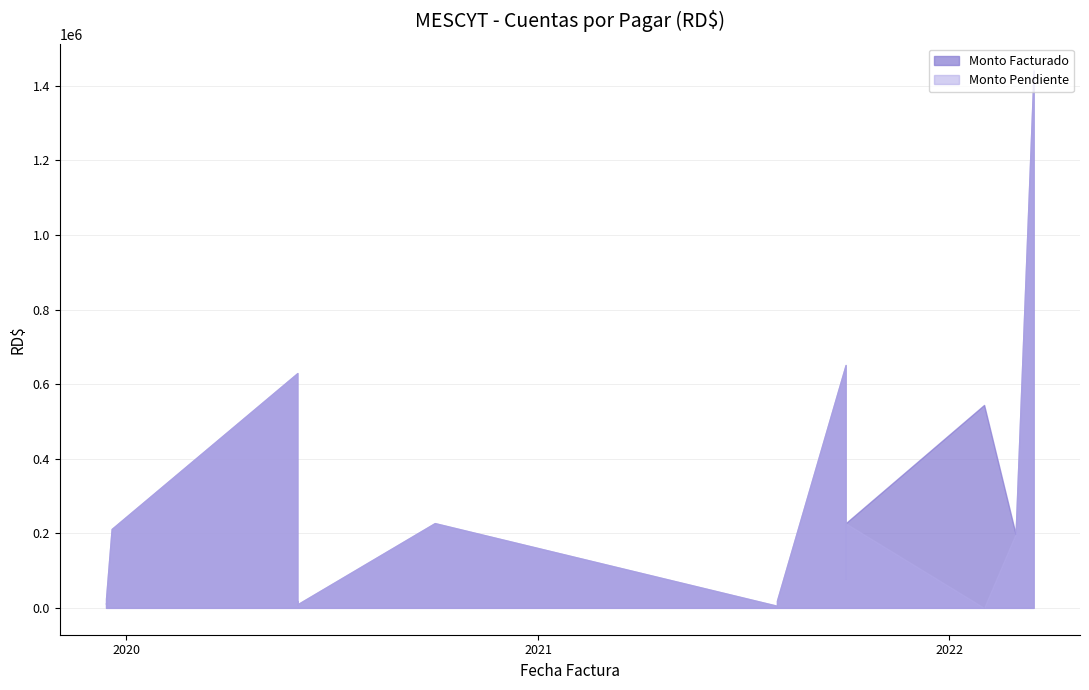

What is the difference between the Monto Pendiente values at 20 and 8?

18200.0